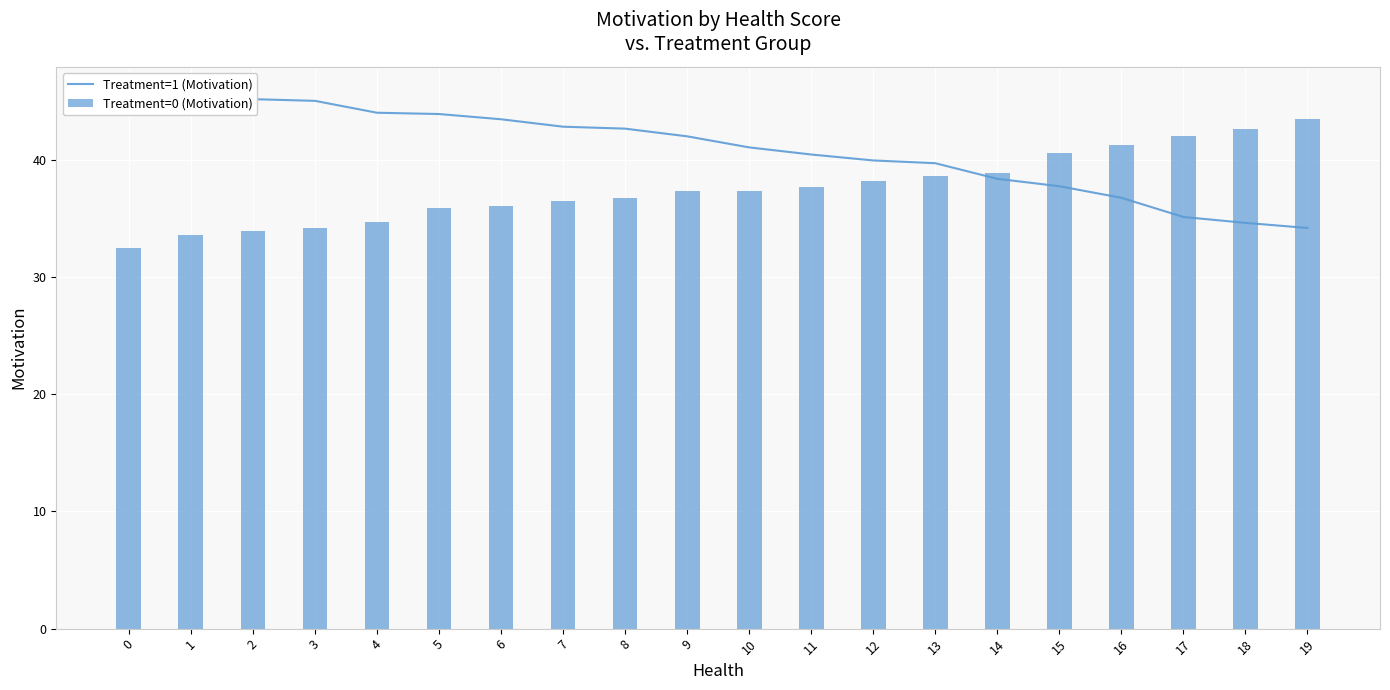

List the series in order of their overall mean, highest first.

Treatment=1 (Motivation), Treatment=0 (Motivation)